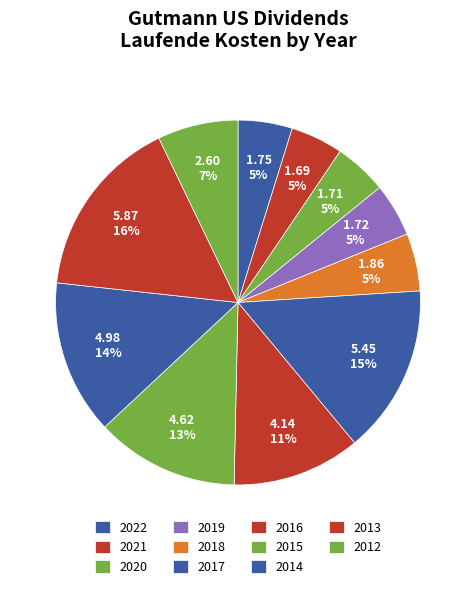

How many slices are in this pie chart?

11